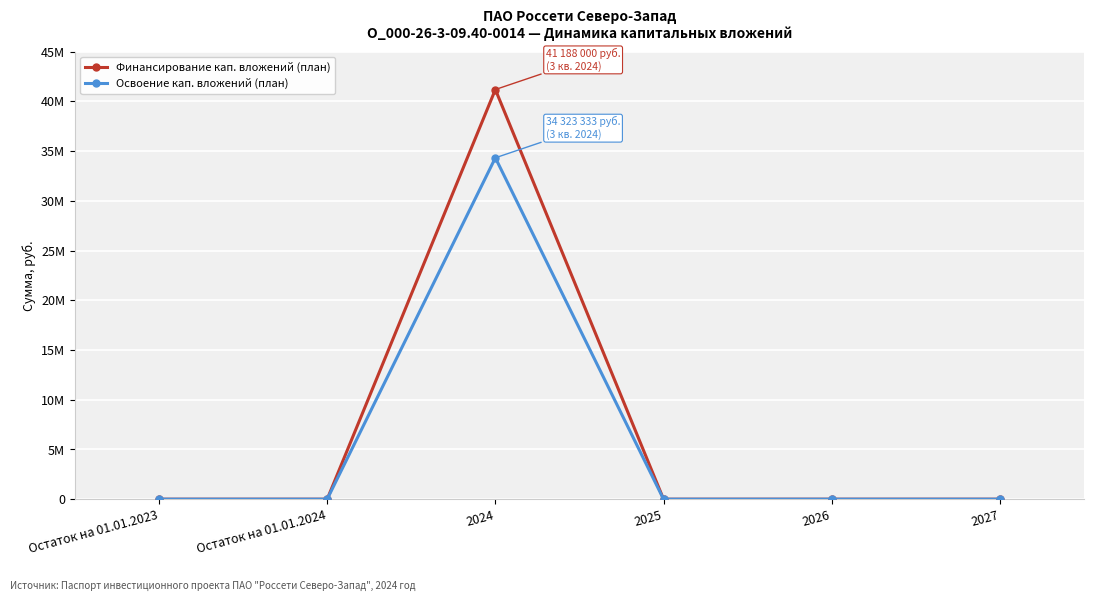

True or false: Финансирование кап. вложений (план) and Освоение кап. вложений (план) intersect in this chart.

False